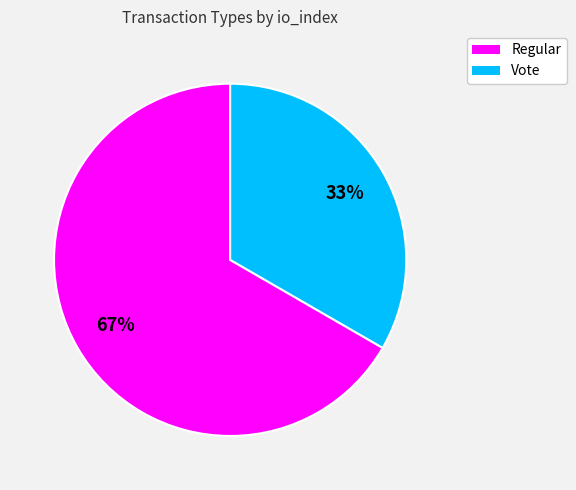

Is the sum of Regular and Vote greater than half?

Yes